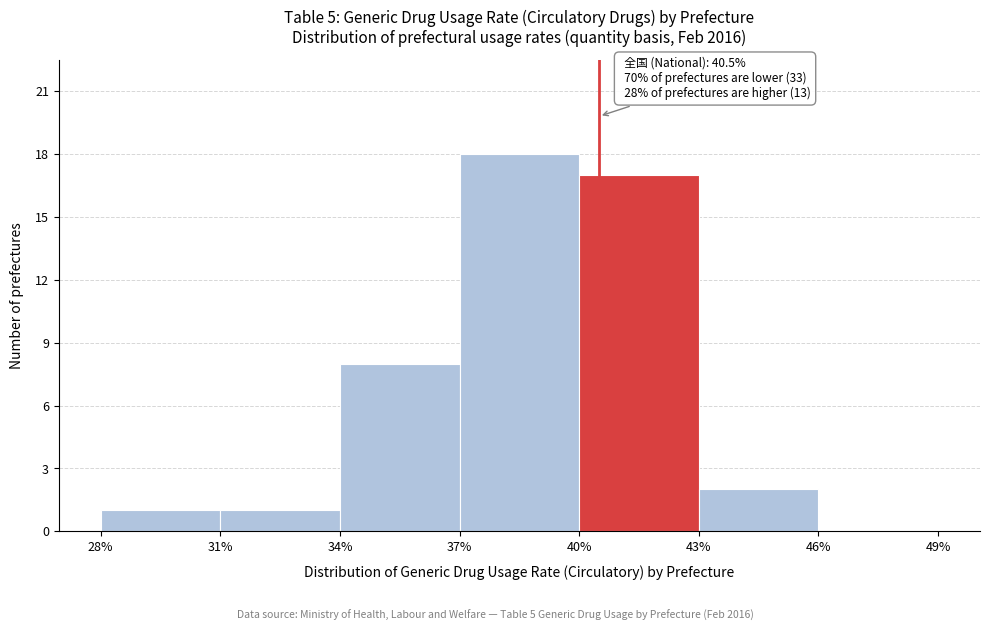

Over which range of the x-axis is the bar tallest?

37% to 40%